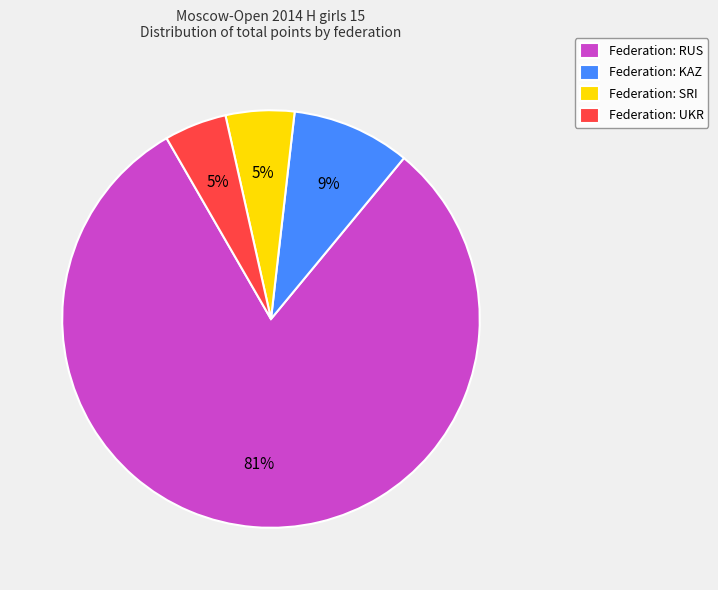

Is the sum of Federation: UKR and Federation: RUS greater than half?

Yes